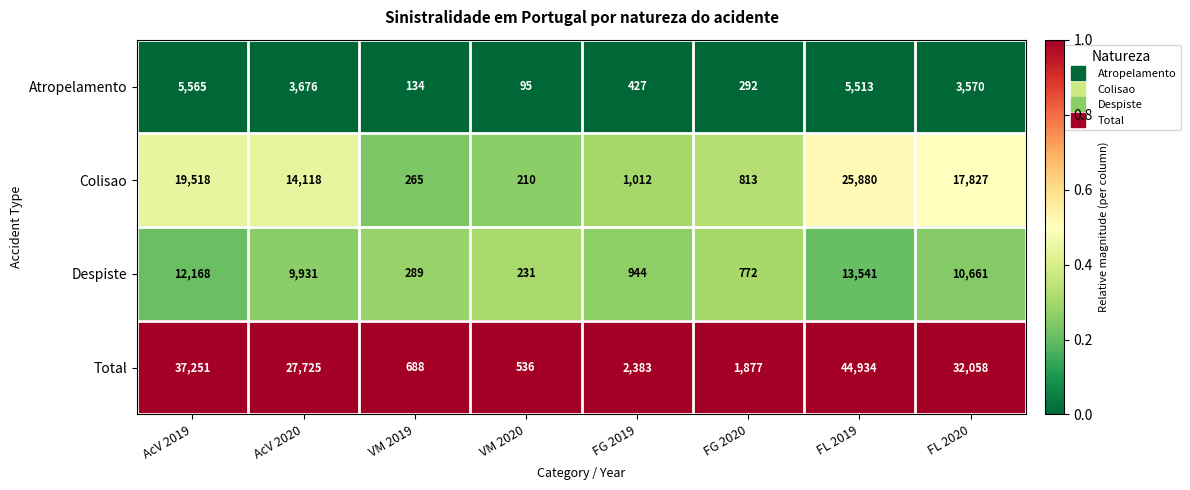

Which category has the highest value in the Despiste series?

FL 2019